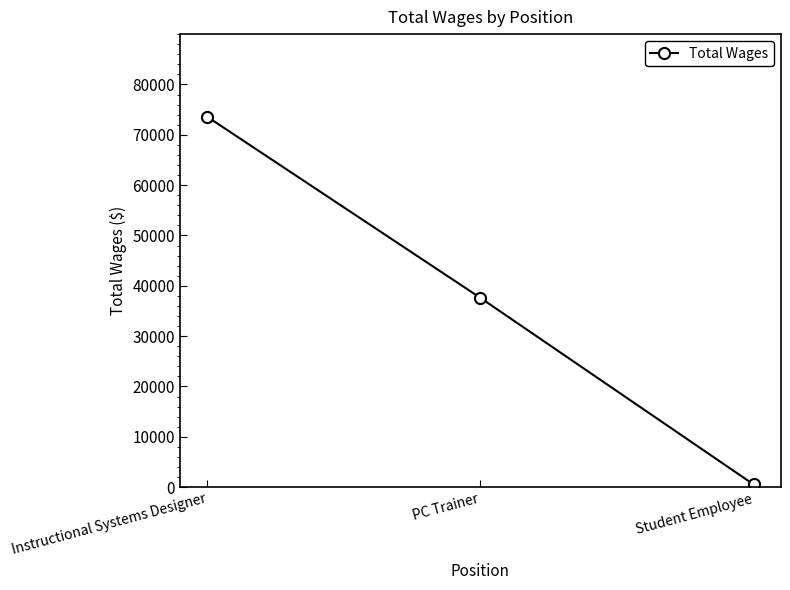

What is the difference between the values at PC Trainer and Instructional Systems Designer?

35971